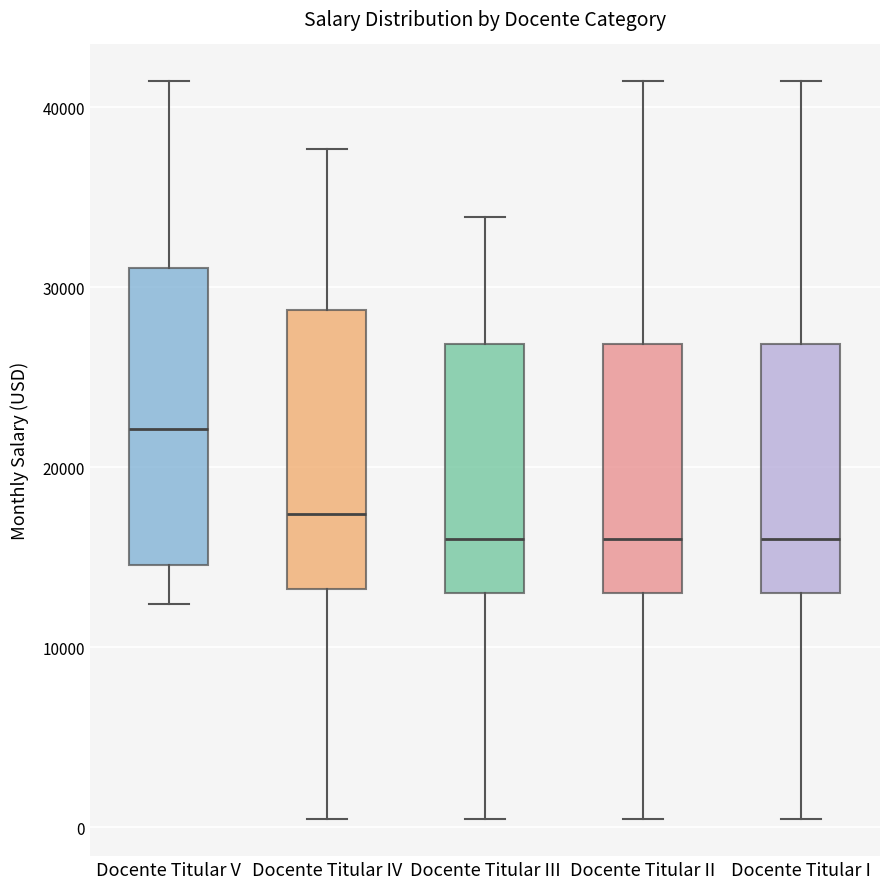

Reading left to right, read every box against the y-axis: the position of its median line, the range the box covers, and the ends of its whiskers. The values are not printed on the chart, so give them approximately, as read against the axis.

Docente Titular V: median 22000, box 15000 to 31000, whiskers 12000 to 41000
Docente Titular IV: median 17000, box 13000 to 29000, whiskers 0 to 38000
Docente Titular III: median 16000, box 13000 to 27000, whiskers 0 to 34000
Docente Titular II: median 16000, box 13000 to 27000, whiskers 0 to 41000
Docente Titular I: median 16000, box 13000 to 27000, whiskers 0 to 41000